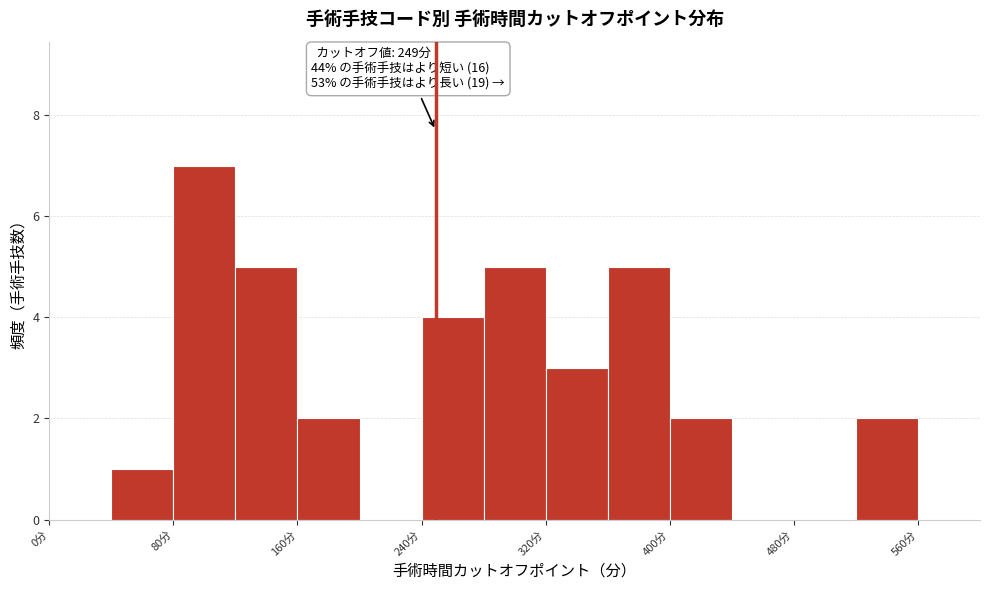

Over which range of the x-axis is the bar tallest?

80 to 120